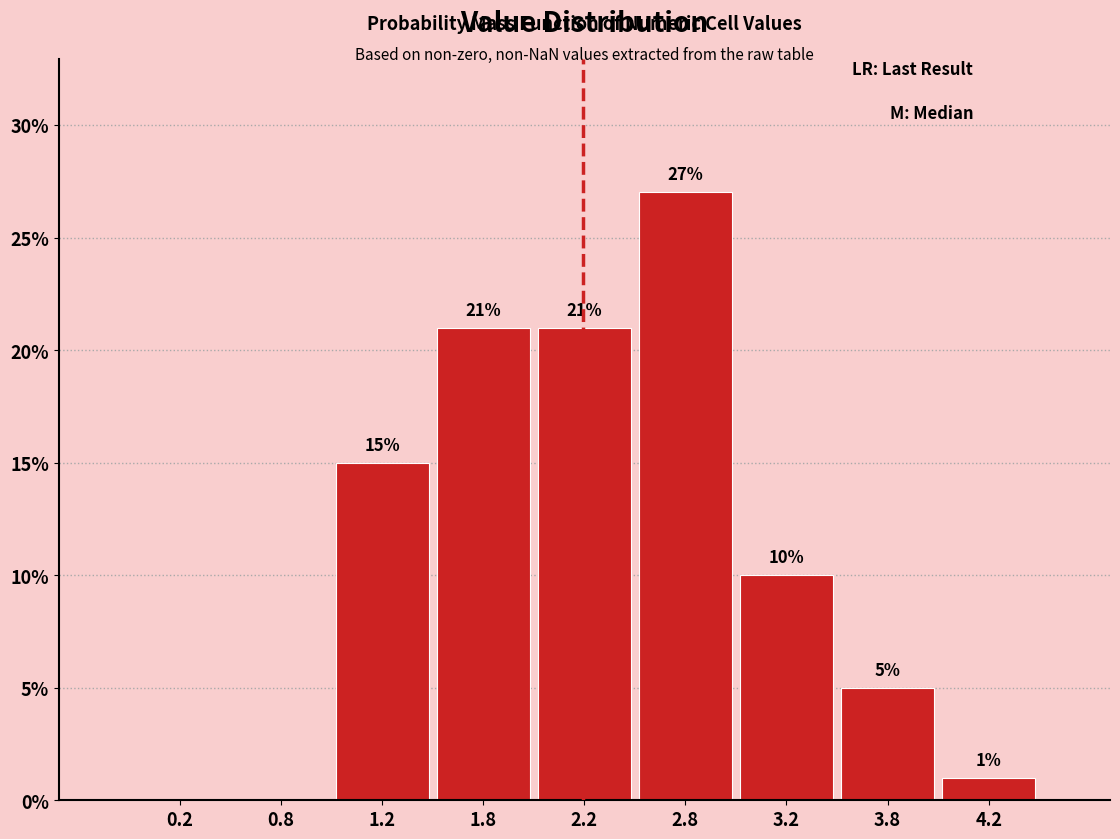

Over which range of the x-axis is the bar tallest?

2.5 to 3.0